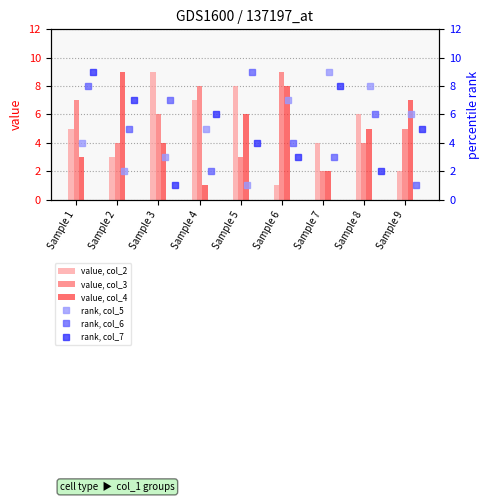

The value, col_4 series shows 5 at Sample 8. True or false?

True